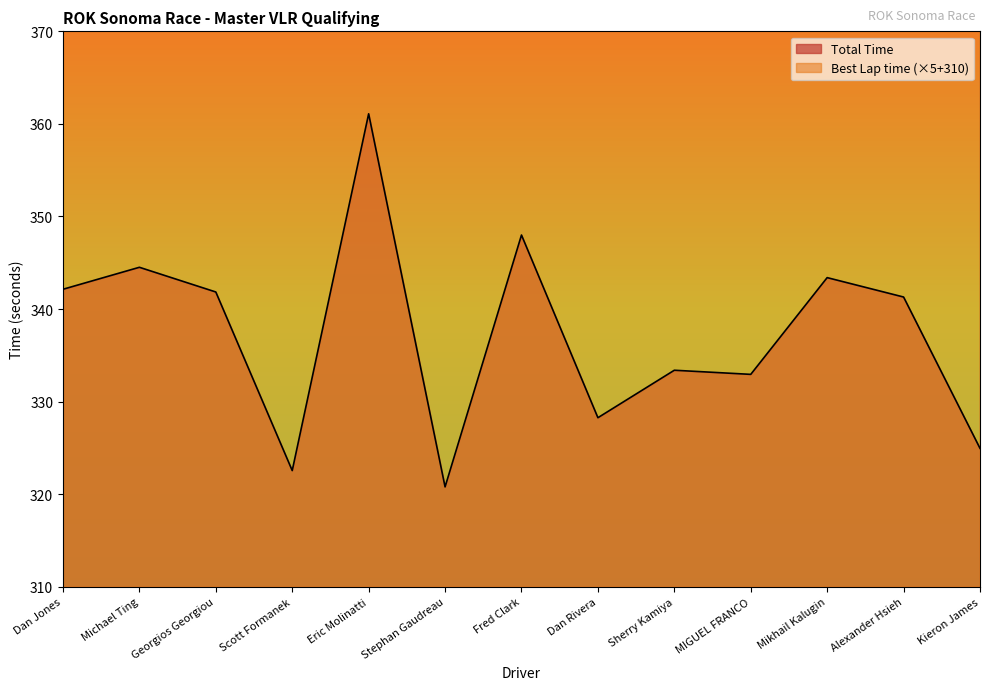

What is the difference between the highest and lowest values at Eric Molinatti?

227.6